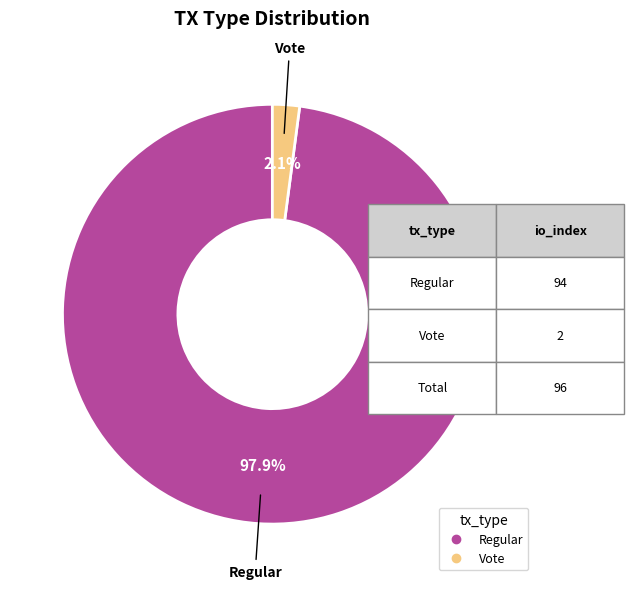

Is there a majority slice in this chart?

Yes